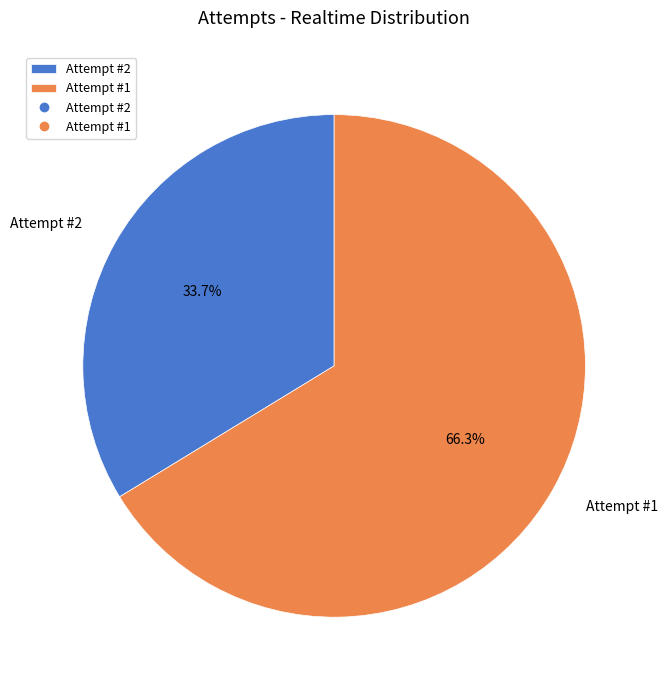

To the nearest percent, what portion does Attempt #2 represent?

34%